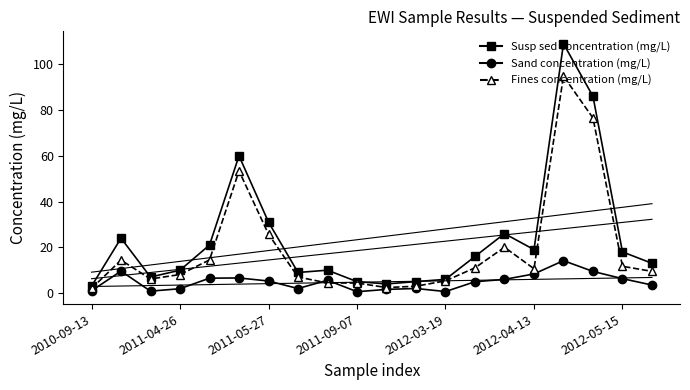

What is the sum of all Fines concentration (mg/L) values?

385.1